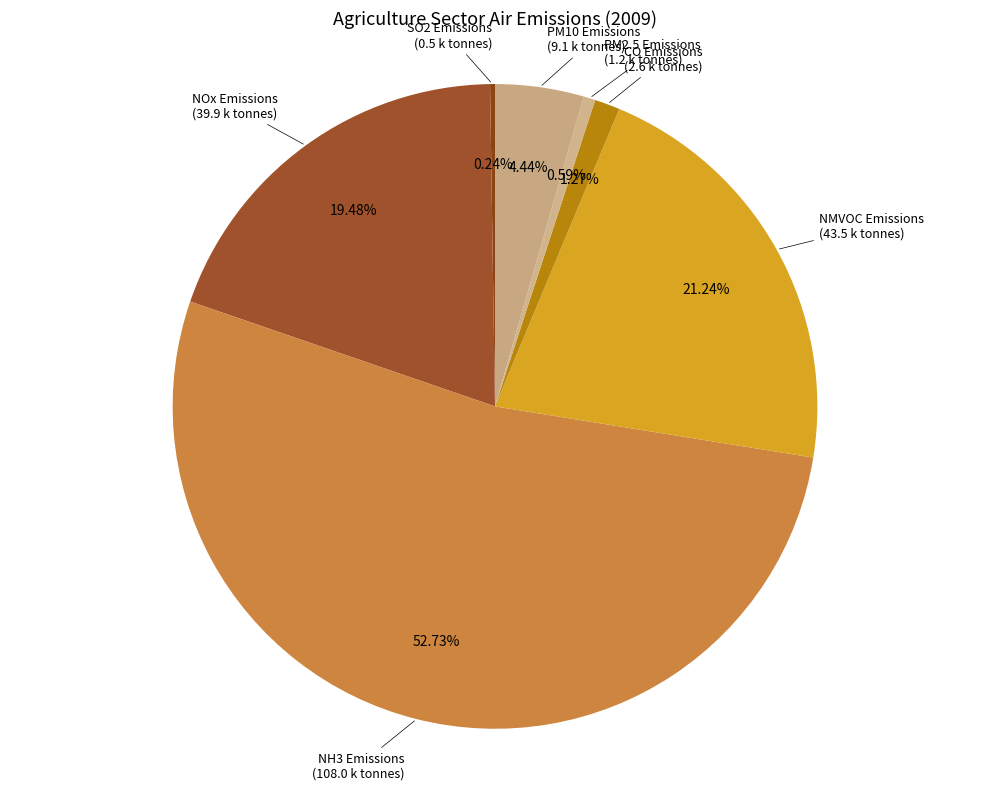

Rank the categories by value from lowest to highest.

SO2 Emissions, PM2.5 Emissions, CO Emissions, PM10 Emissions, NOx Emissions, NMVOC Emissions, NH3 Emissions